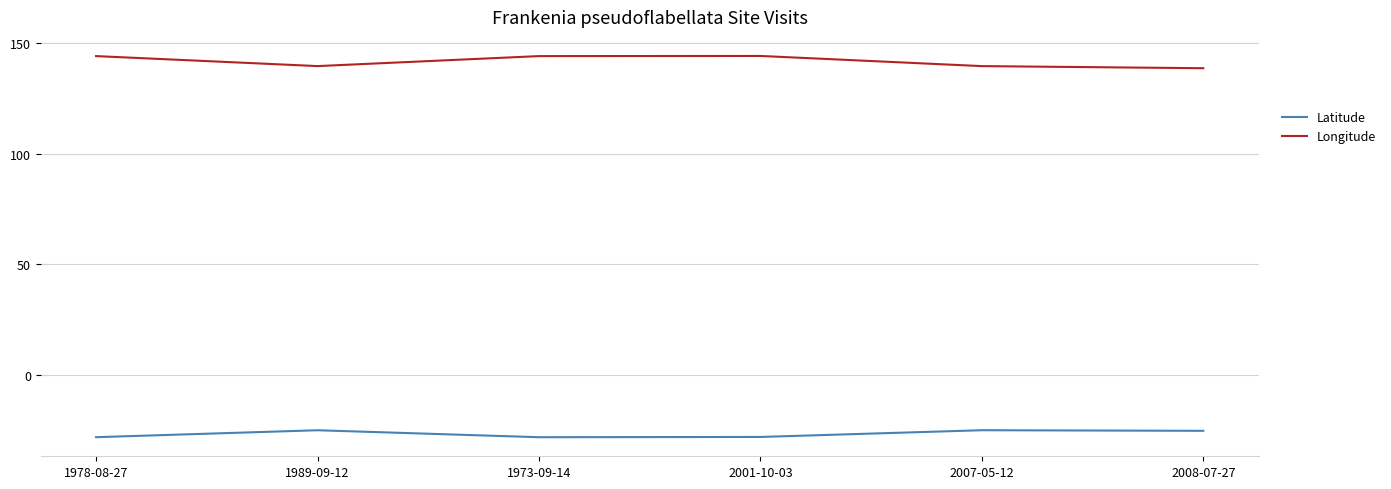

True or false: Latitude and Longitude cross at least once.

False